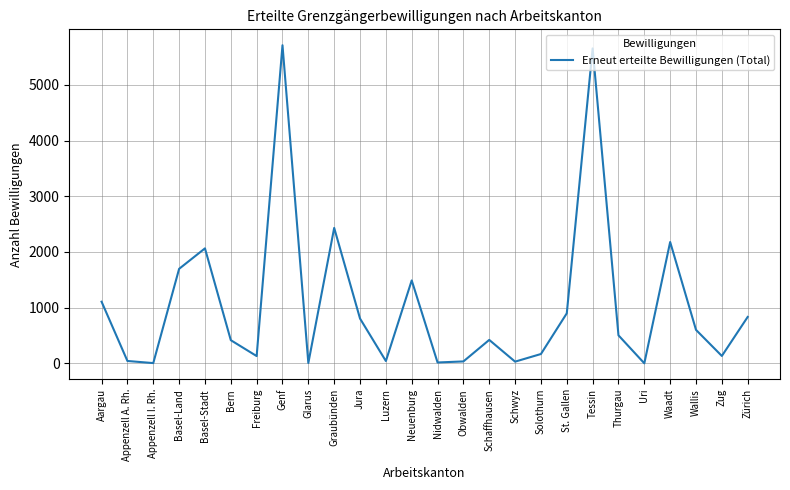

What is the approximate value at Basel-Land?

1698